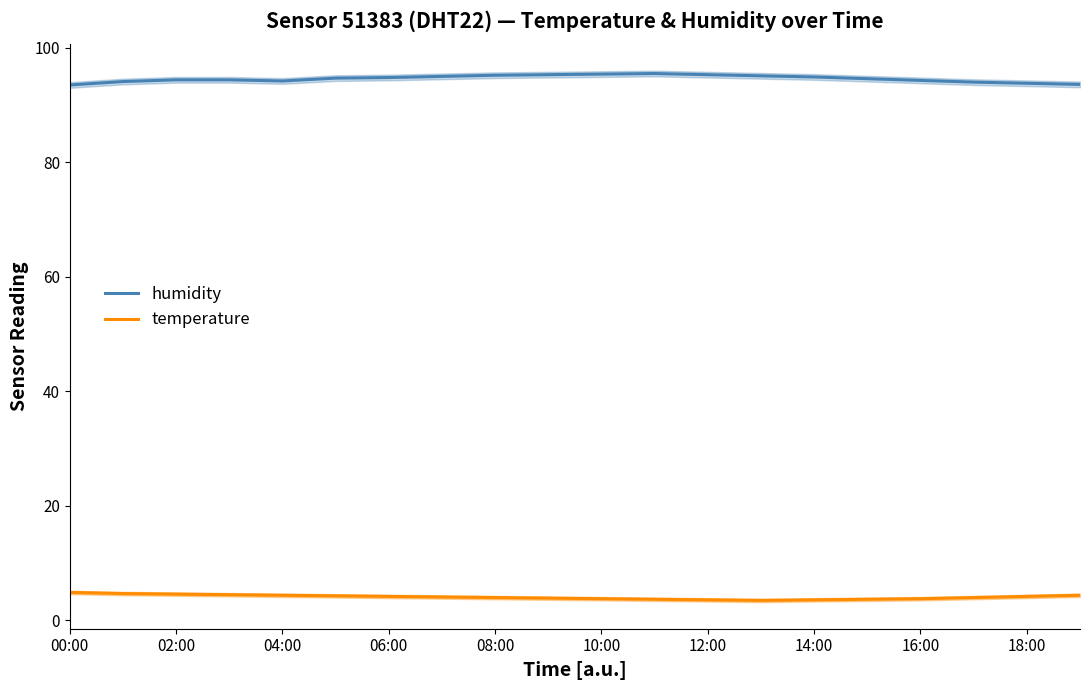

Where is humidity nearest to the value 94?

17